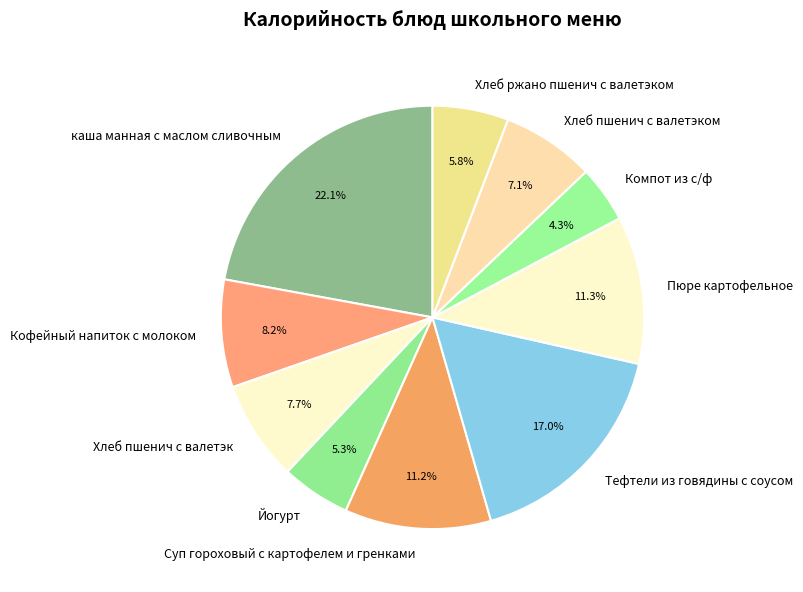

Which category has the smallest portion of the pie?

Компот из с/ф